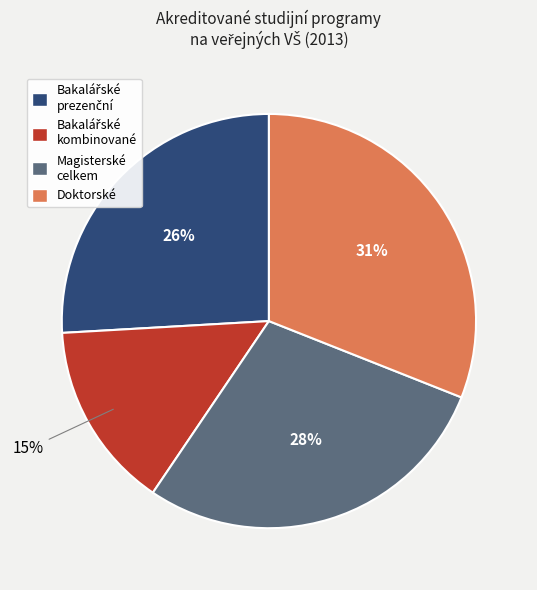

Does any single category account for the majority?

No